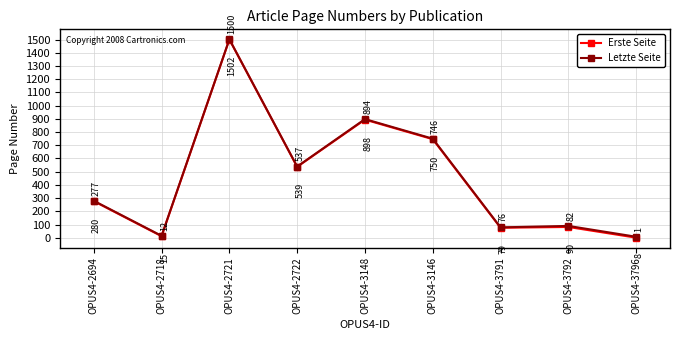

At which category is the sum across all series the highest?

OPUS4-2721